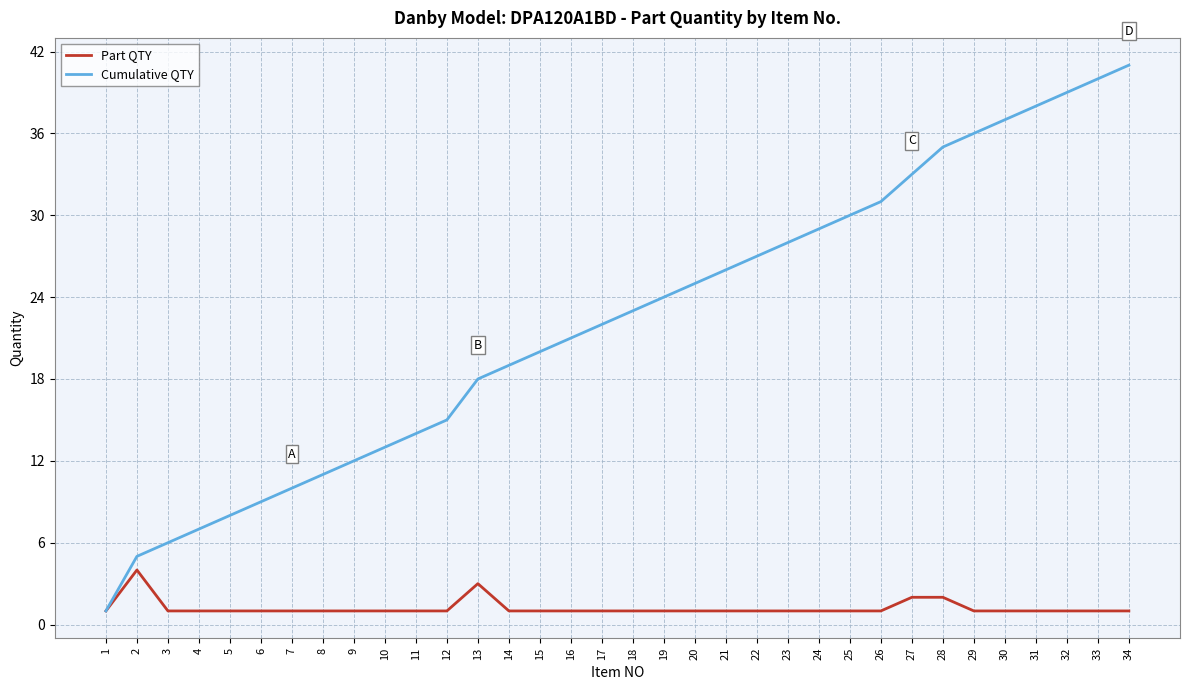

What is the maximum value for Part QTY?

4